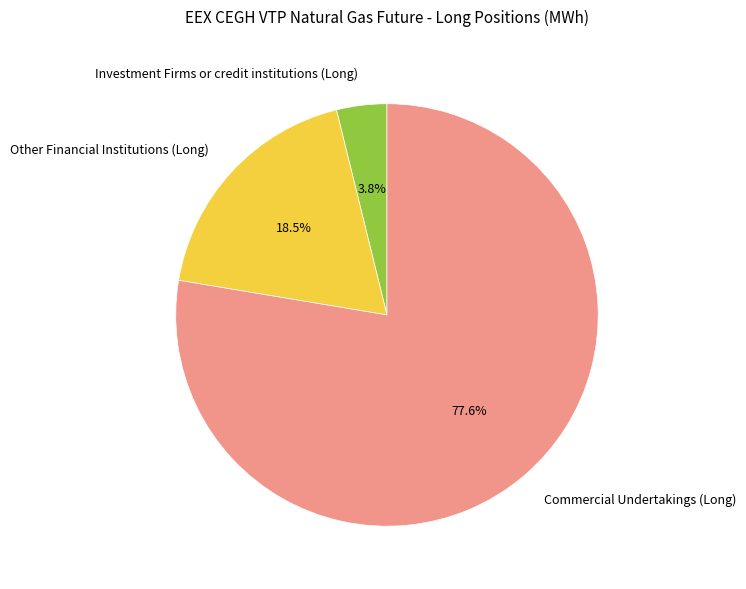

Which slice is the largest?

Commercial Undertakings (Long)